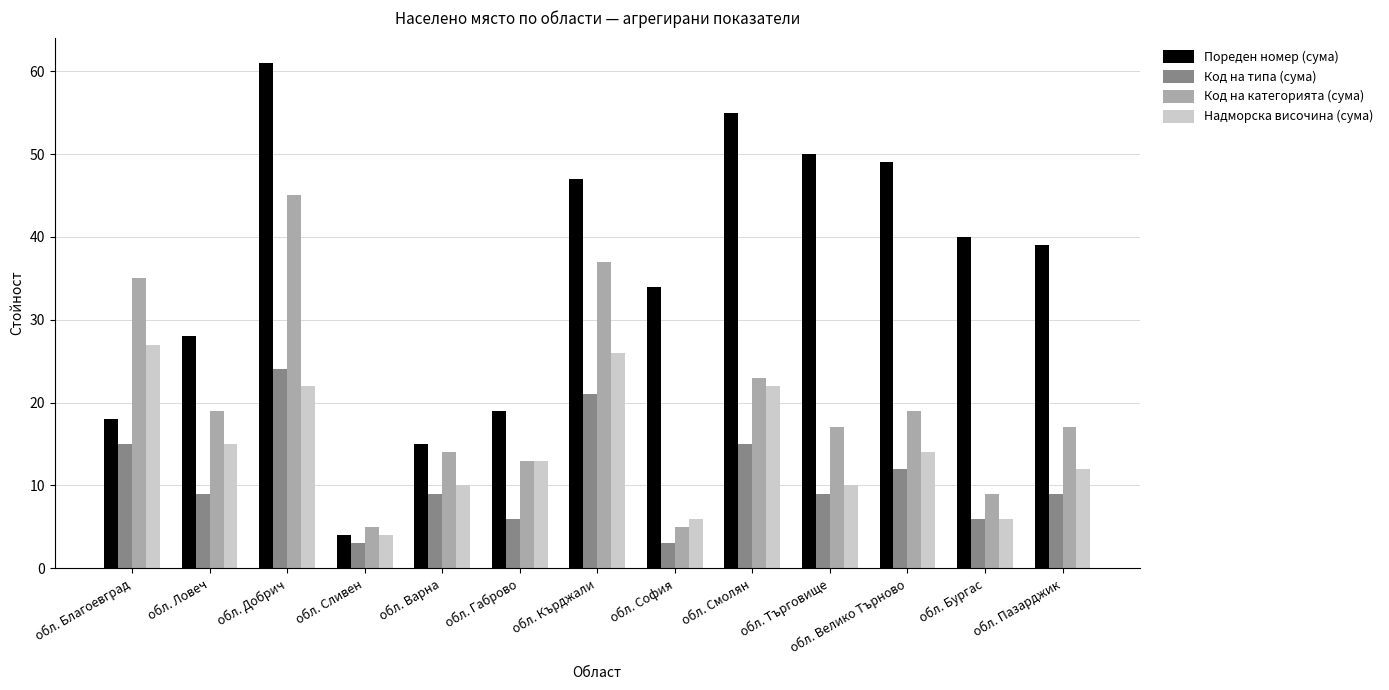

What is the total value across all series at обл. Благоевград?

95